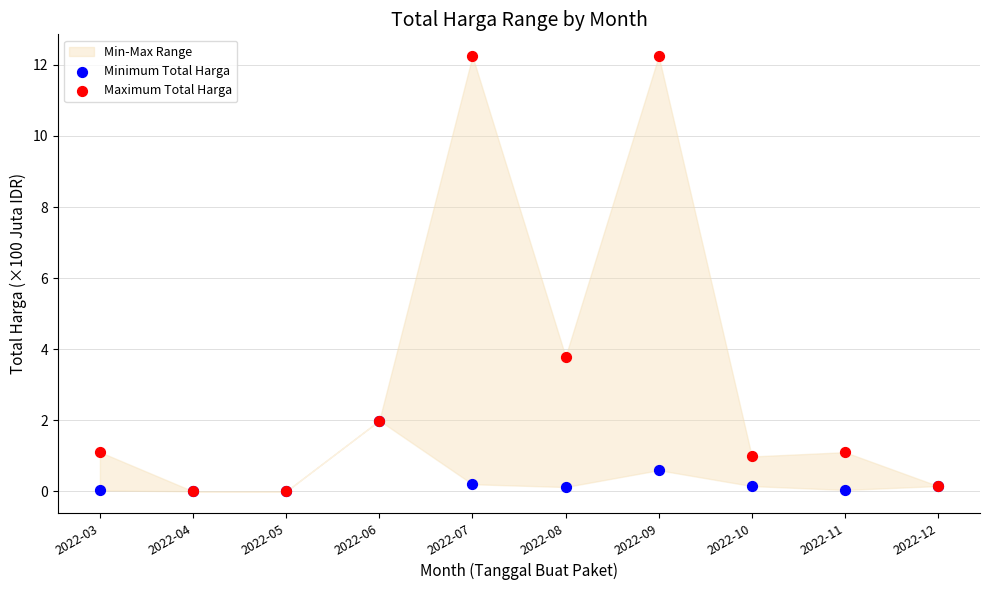

Across all series, what Y value is closest to 6?

3.8